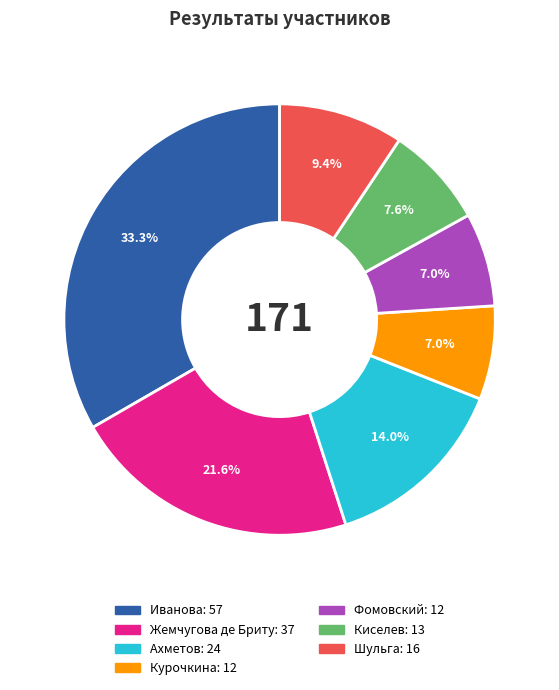

To the nearest percent, what percentage of the pie is Киселев?

8%